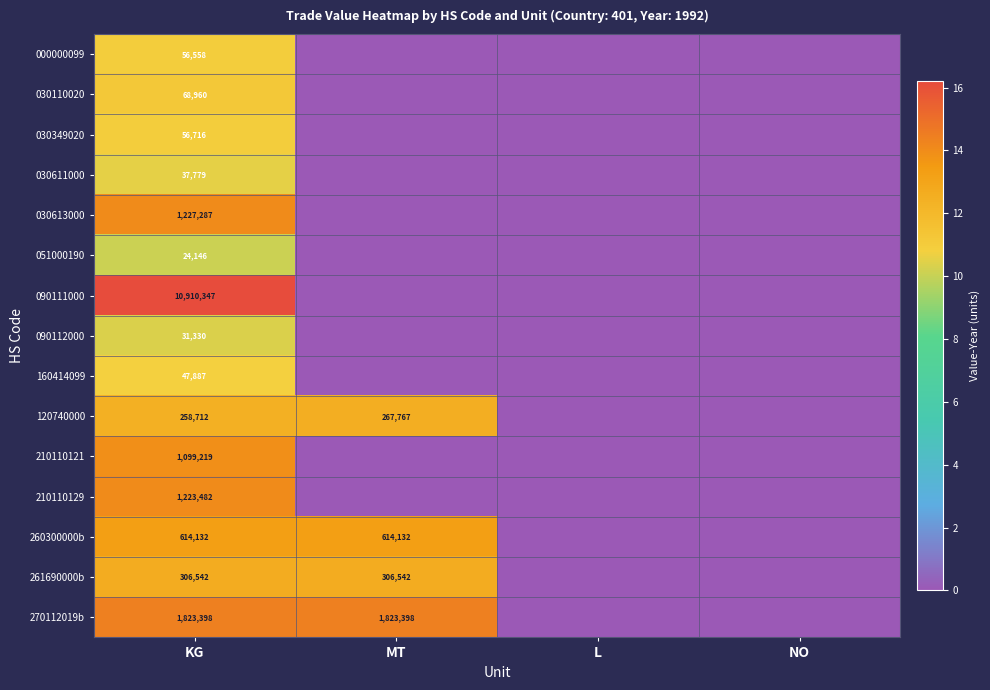

Is it true that 261690000b equals 181619 at MT?

False